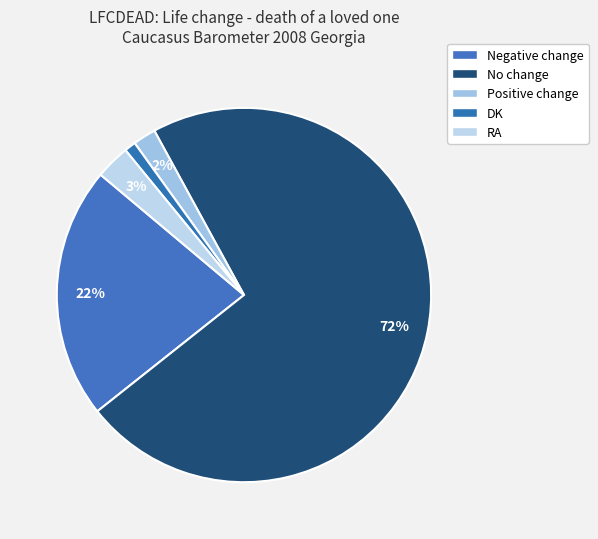

What percentage is the Negative change slice, to the nearest percent?

22%